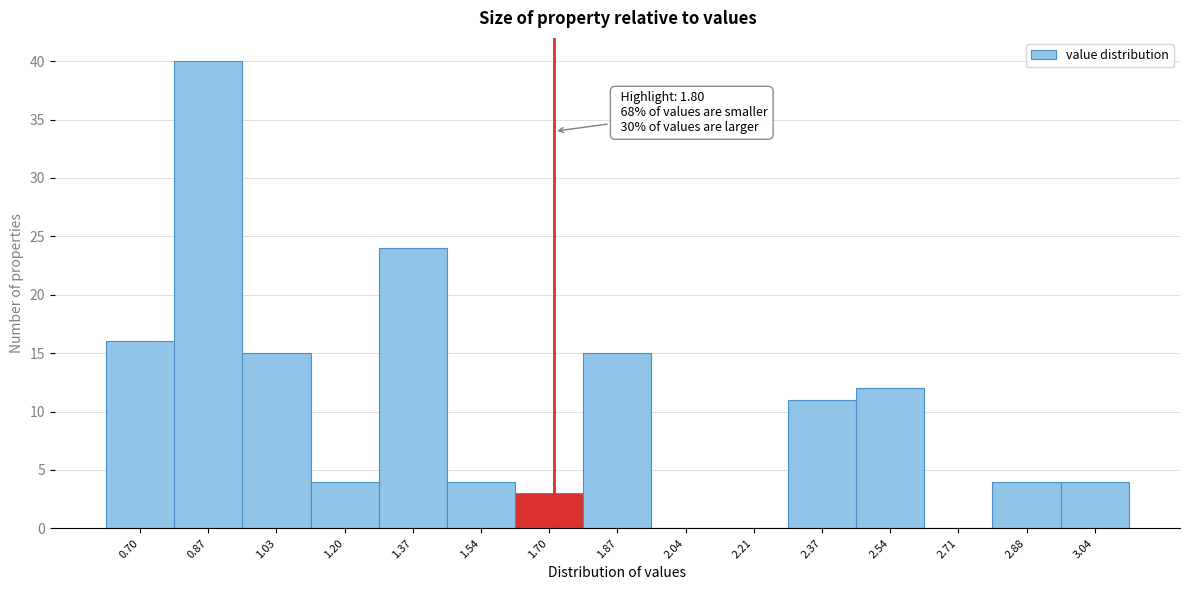

Reading right to left, transcribe all the data shown in this chart.

3.04=4	2.88=4	2.71=0	2.54=12	2.37=11	2.21=0	2.04=0	1.87=15	1.70=3	1.54=4	1.37=24	1.20=4	1.03=15	0.87=40	0.70=16